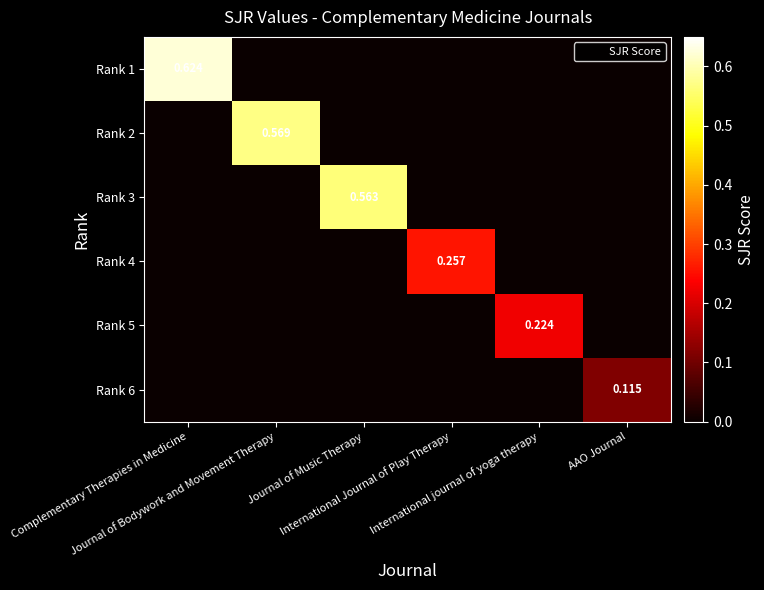

How many series are shown in this chart?

6